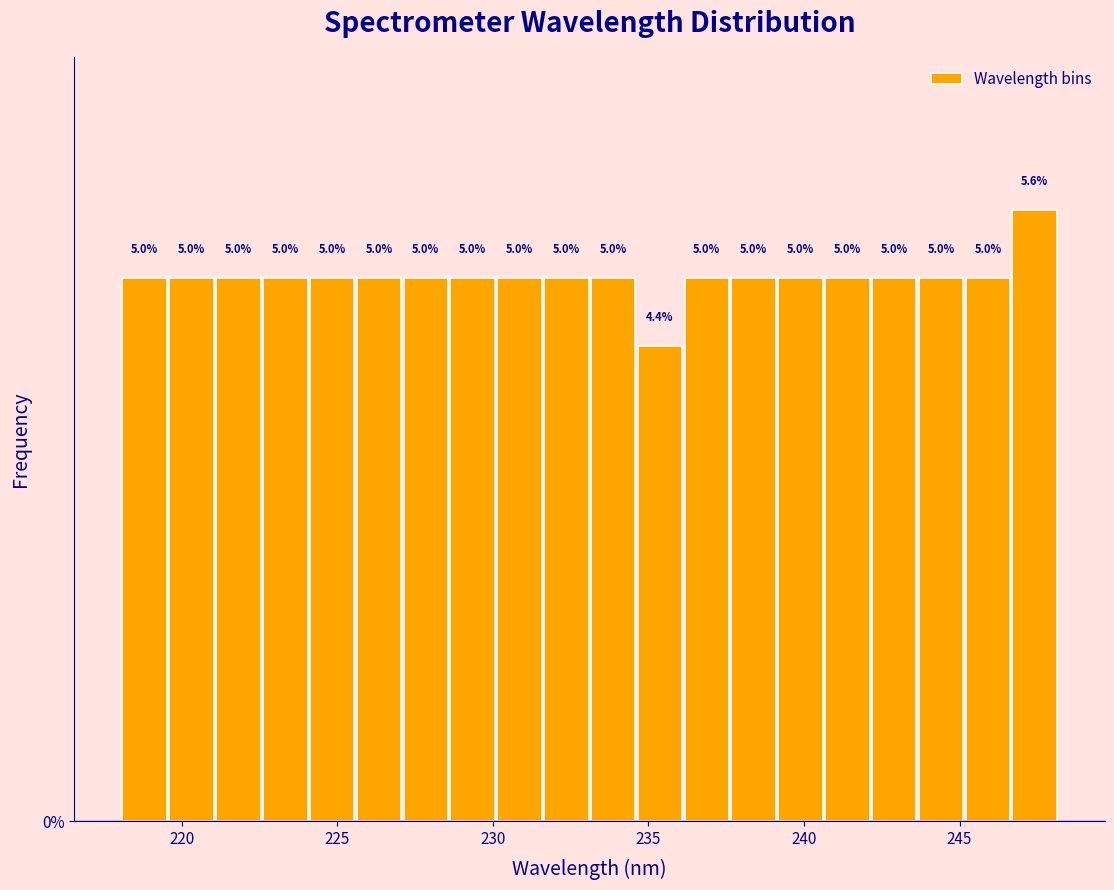

Read against the x-axis, roughly where is the centre of the tallest bar?

247.5